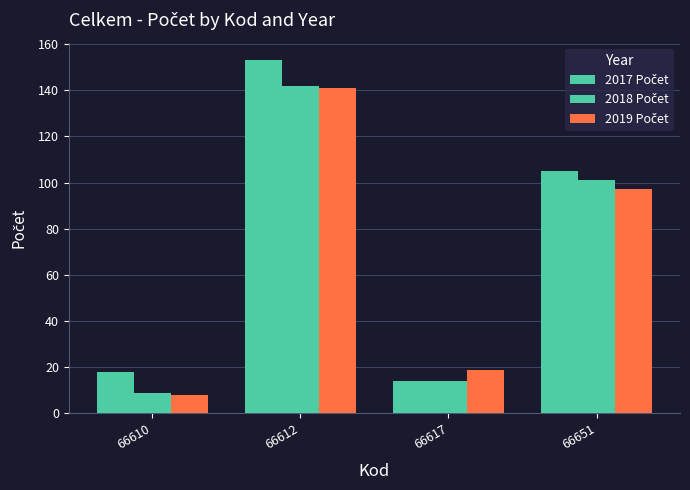

Rank the series at 66612 from highest to lowest value.

2017 Počet, 2018 Počet, 2019 Počet